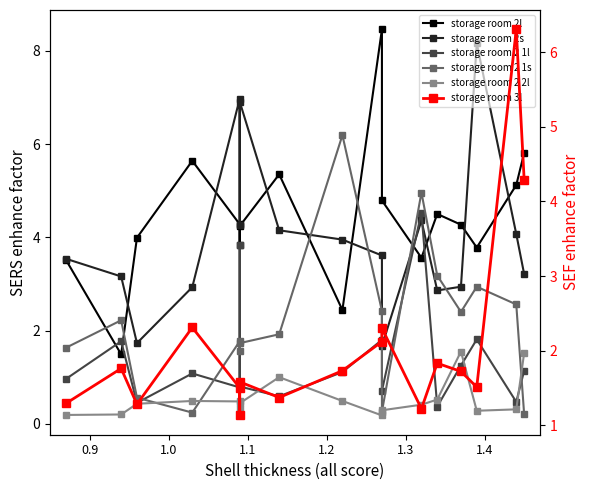

True or false: storage room 3l and storage room 2l intersect in this chart.

True